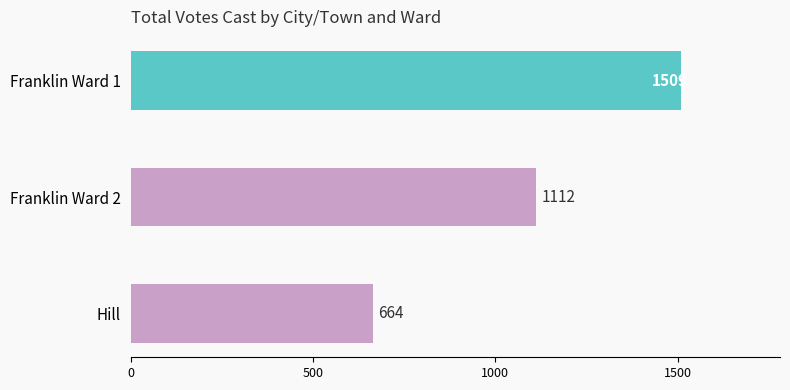

Which has a higher value, Franklin Ward 1 or Hill?

Franklin Ward 1